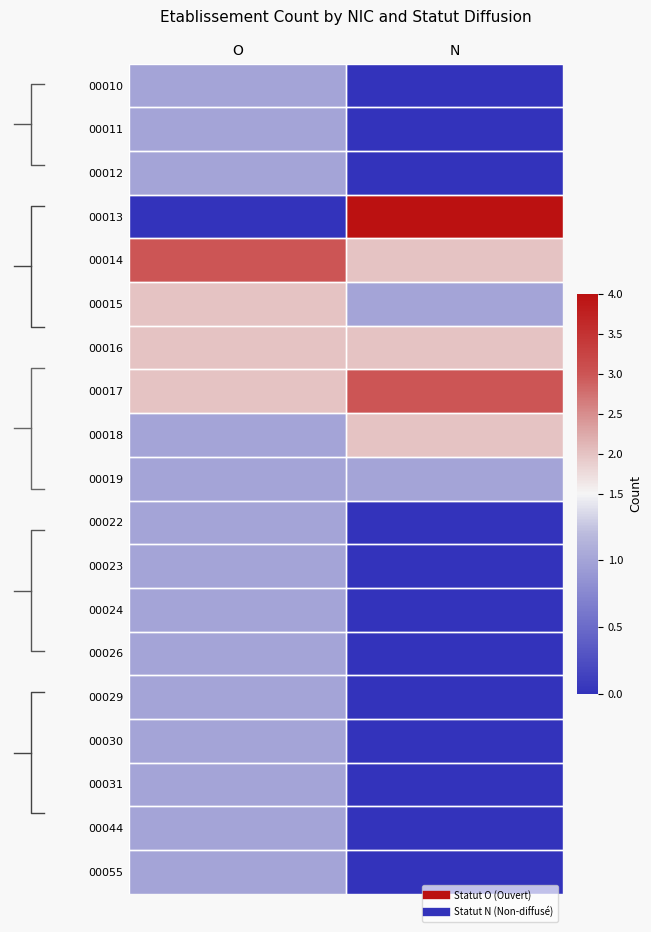

Rank the categories by 00024 value from highest to lowest.

O, N